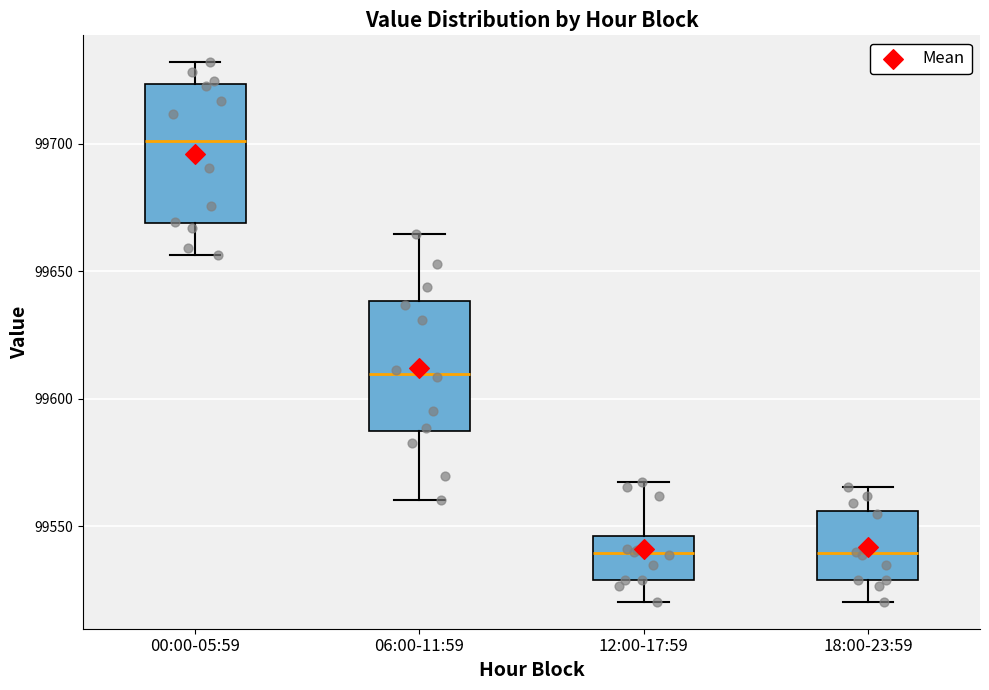

Reading left to right, transcribe this box plot: for each box, give where its median line is, the range the box spans, and where its two whiskers end, as read against the y-axis. The values are not printed on the chart, so give them approximately, as read against the axis.

00:00-05:59: median 99700, box 99670 to 99725, whiskers 99655 to 99730
06:00-11:59: median 99610, box 99585 to 99640, whiskers 99560 to 99665
12:00-17:59: median 99540, box 99530 to 99545, whiskers 99520 to 99565
18:00-23:59: median 99540, box 99530 to 99555, whiskers 99520 to 99565